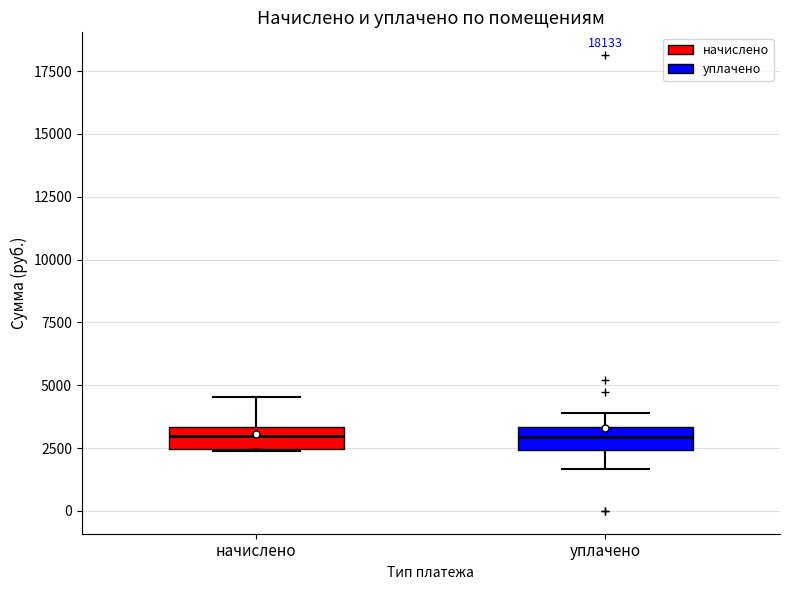

Where does the upper whisker of the box for начислено end on the y-axis? The values are not printed on the chart, so give them approximately, as read against the axis.

4500